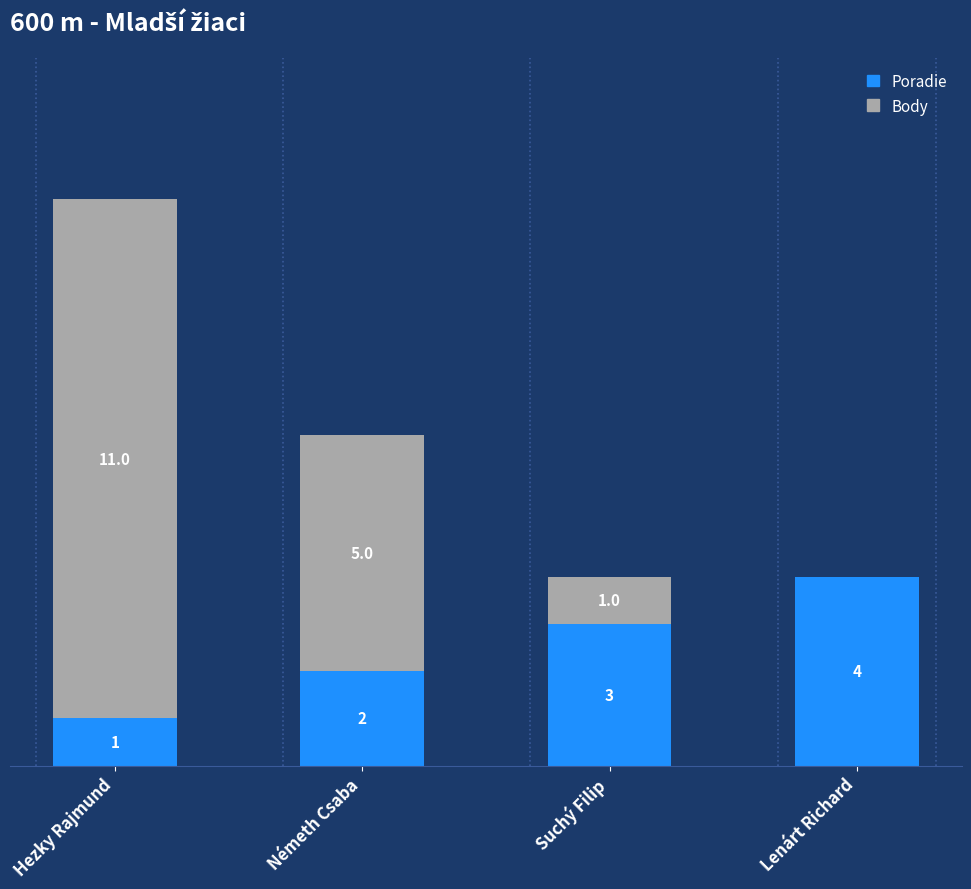

At which label is Poradie closest to 2?

Németh Csaba